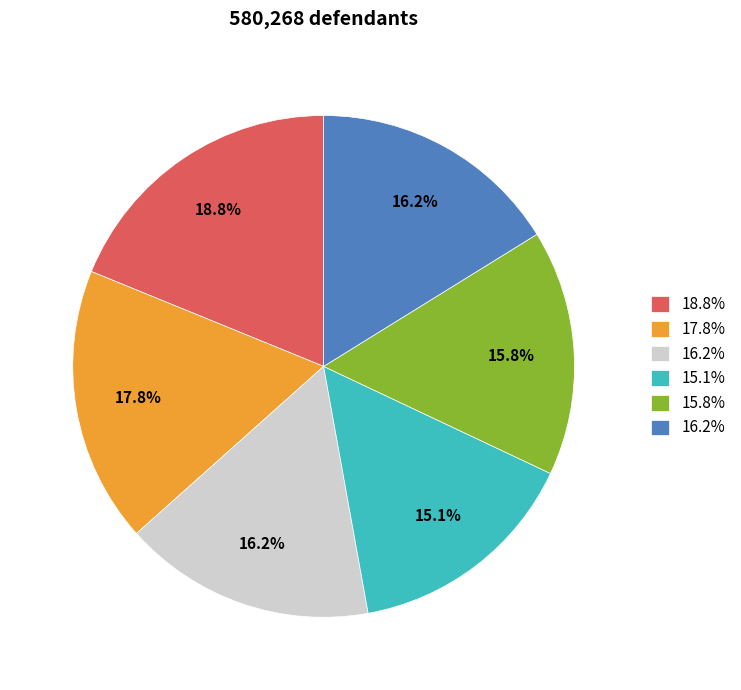

Is there a majority slice in this chart?

No